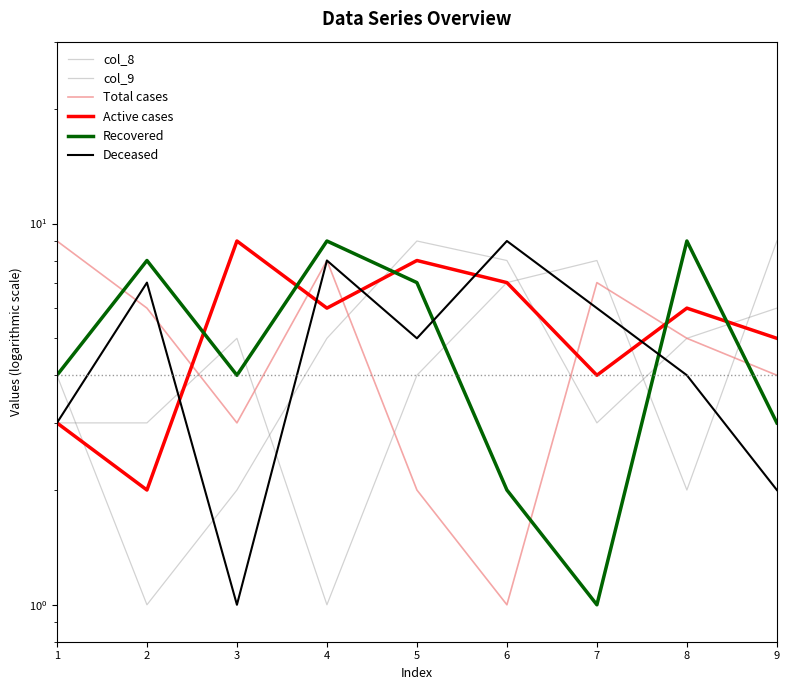

Count the number of data series in this chart.

6